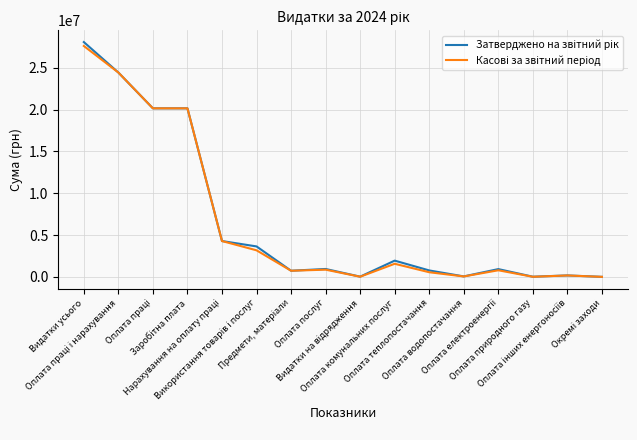

Does the chart display data point markers on the line(s)?

No